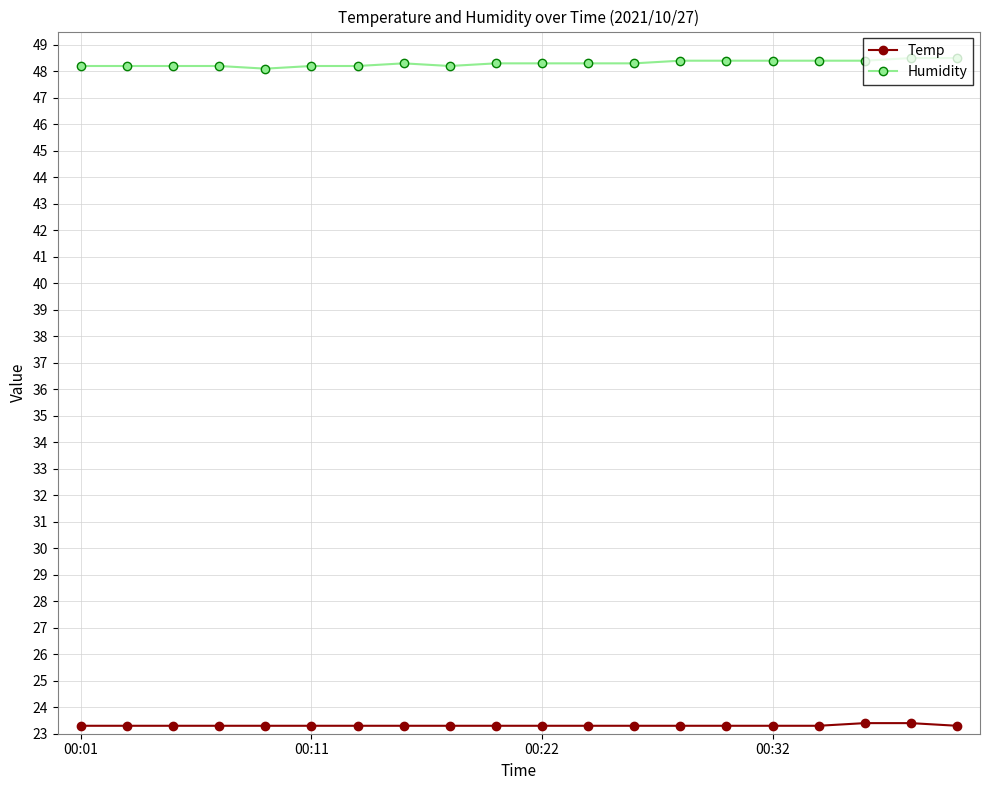

Rank the series by their maximum value, from lowest to highest.

Temp, Humidity